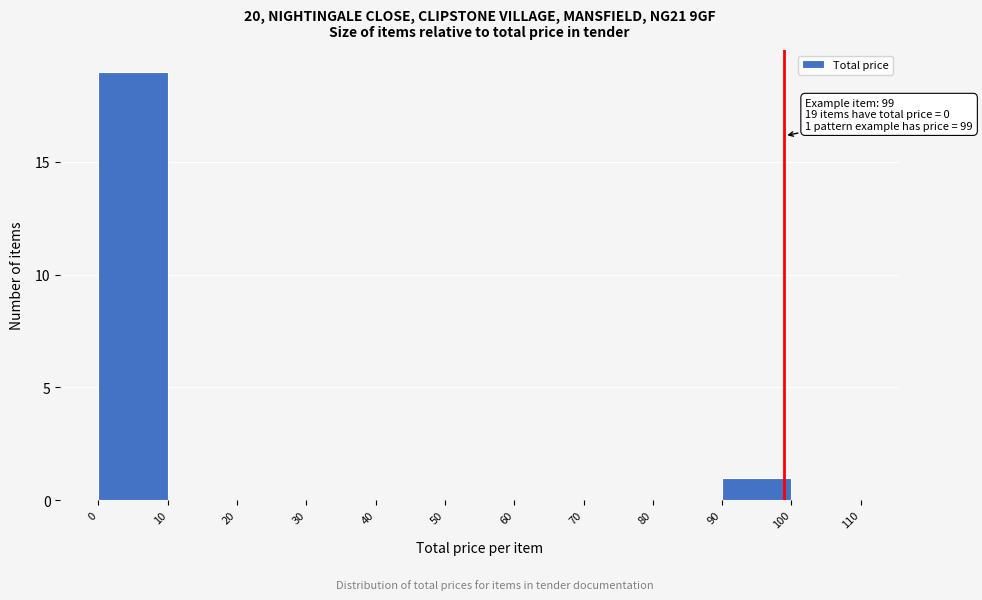

Over which range of the x-axis is the bar tallest?

0 to 10